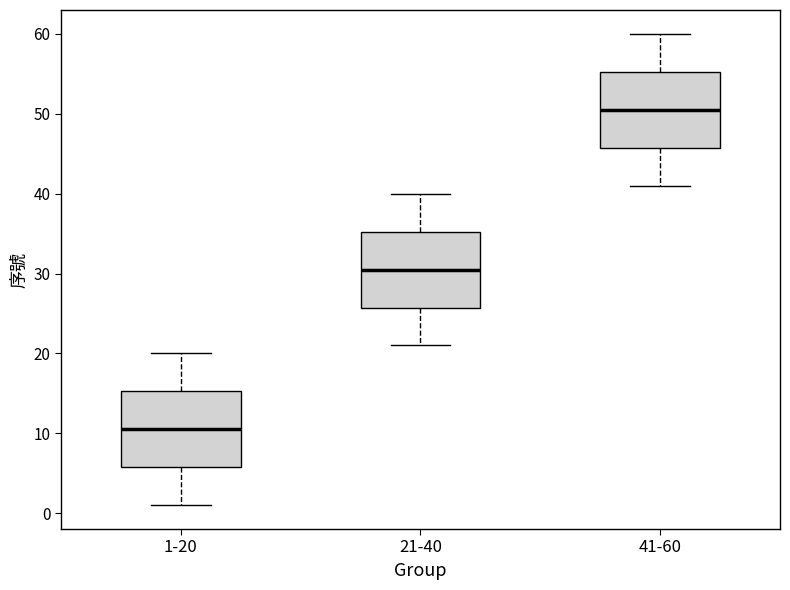

Reading left to right, read every box against the y-axis: the position of its median line, the range the box covers, and the ends of its whiskers. The values are not printed on the chart, so give them approximately, as read against the axis.

1-20: median 11, box 6 to 15, whiskers 1 to 20
21-40: median 31, box 26 to 35, whiskers 21 to 40
41-60: median 51, box 46 to 55, whiskers 41 to 60